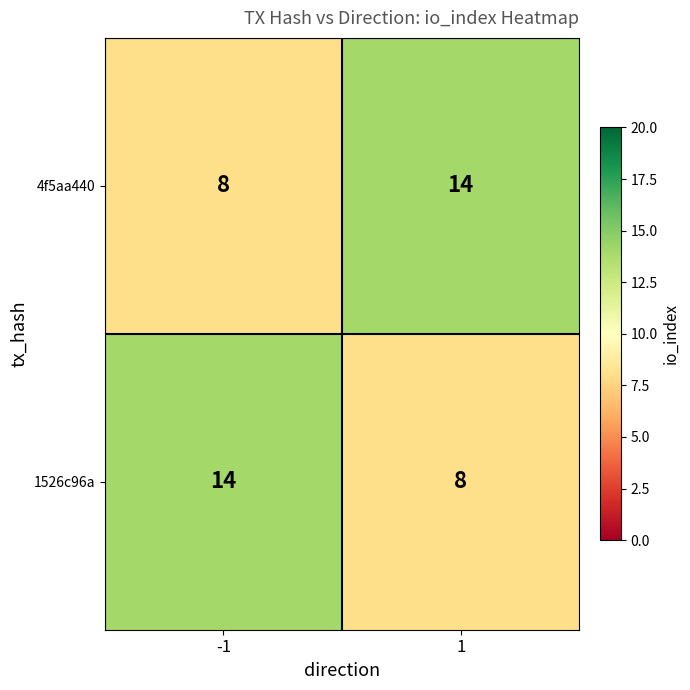

What is the smallest value displayed?

8